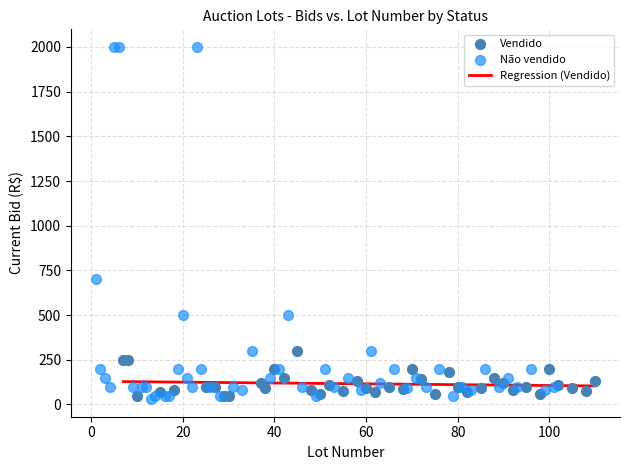

Which series has the largest Y range (max minus min)?

Não vendido